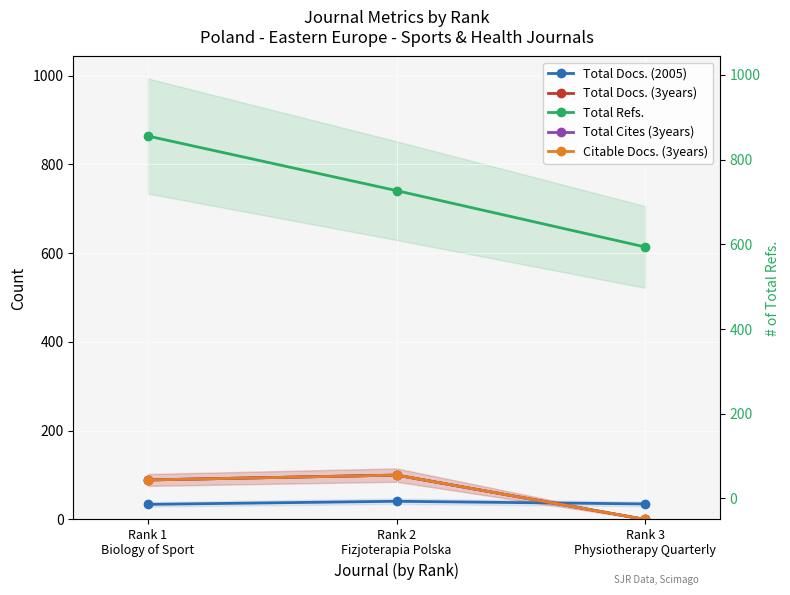

What is the maximum value for Total Docs. (2005)?

41